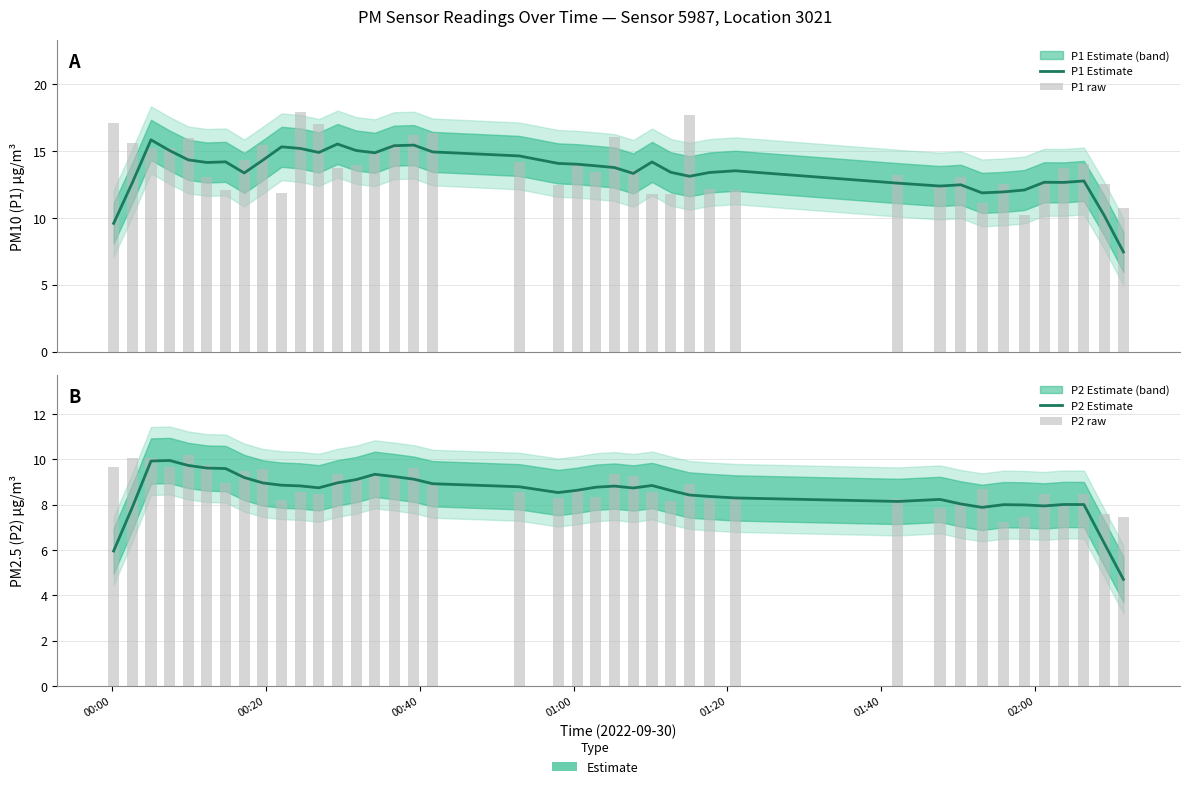

What is the value of the P2 raw bar at the 1st from the left?

9.7